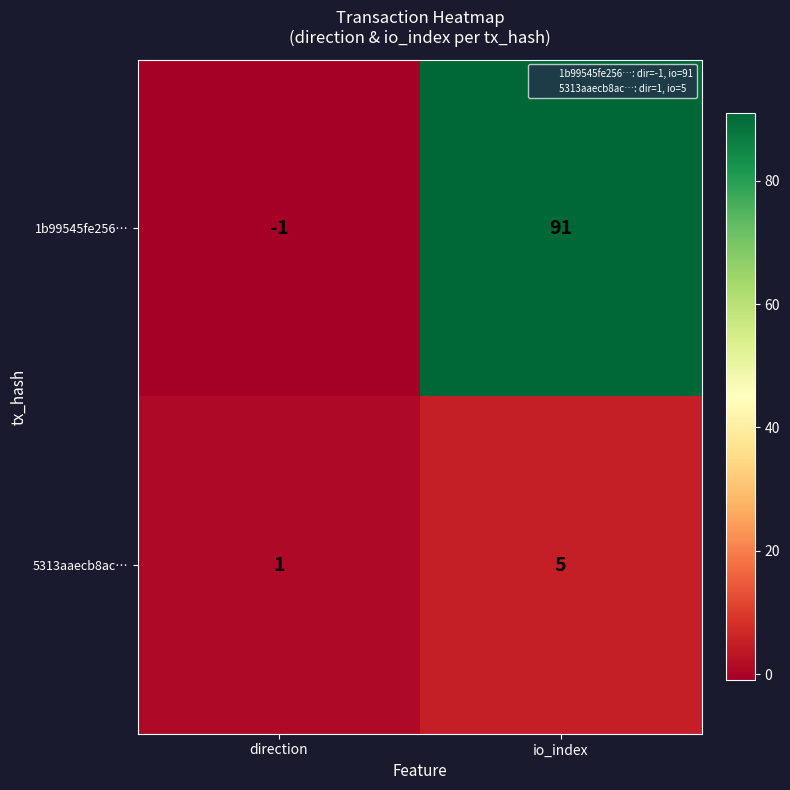

Between direction and io_index, which series saw the biggest shift?

1b99545fe256…